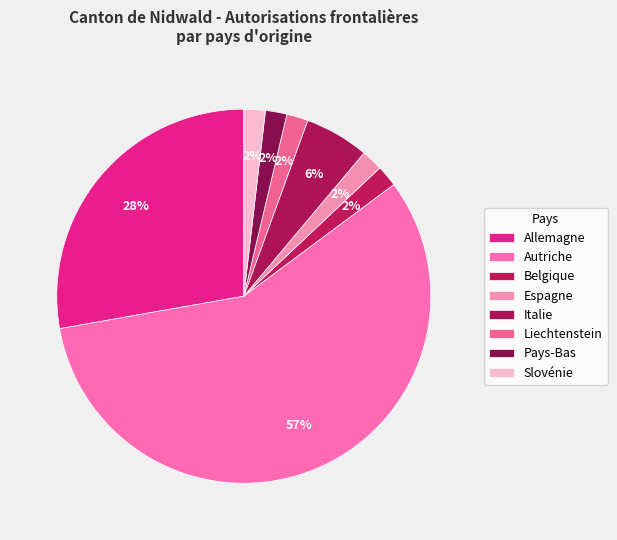

What percentage is the Slovénie slice, to the nearest percent?

2%